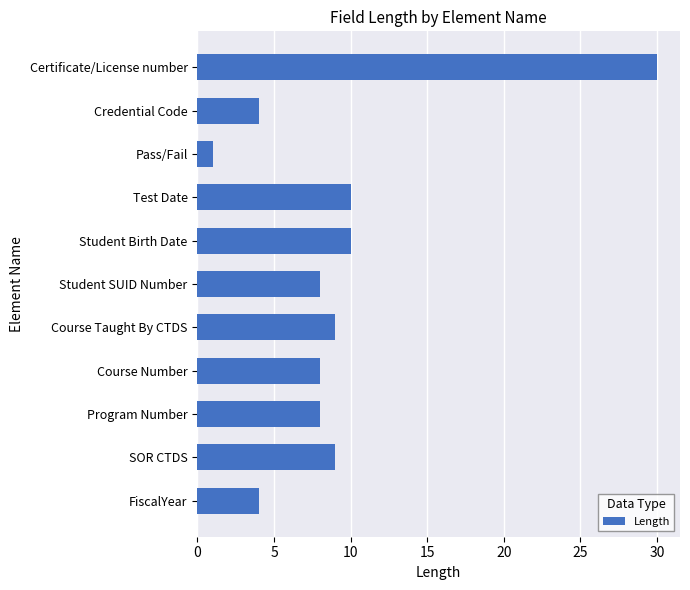

True or false: the data shows 8 at Student SUID Number.

True